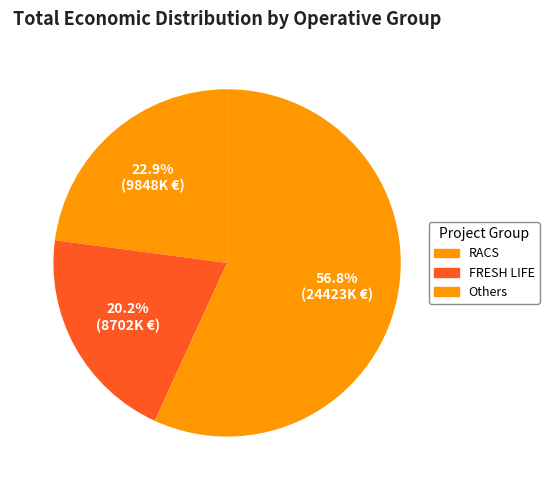

Does any single category account for the majority?

Yes